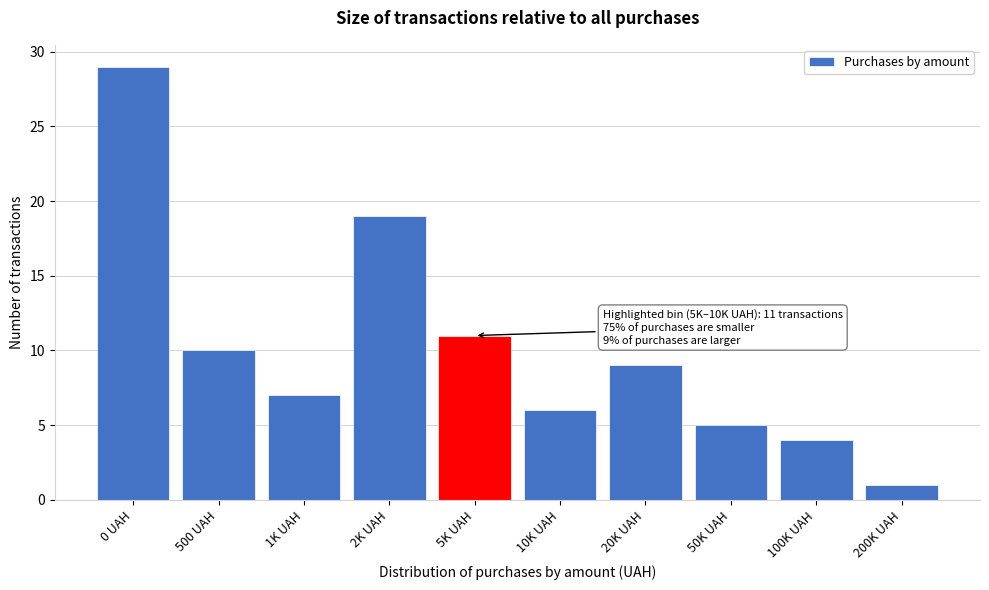

Reading right to left, transcribe all the data shown in this chart.

200K UAH=1	100K UAH=4	50K UAH=5	20K UAH=9	10K UAH=6	5K UAH=11	2K UAH=19	1K UAH=7	500 UAH=10	0 UAH=29